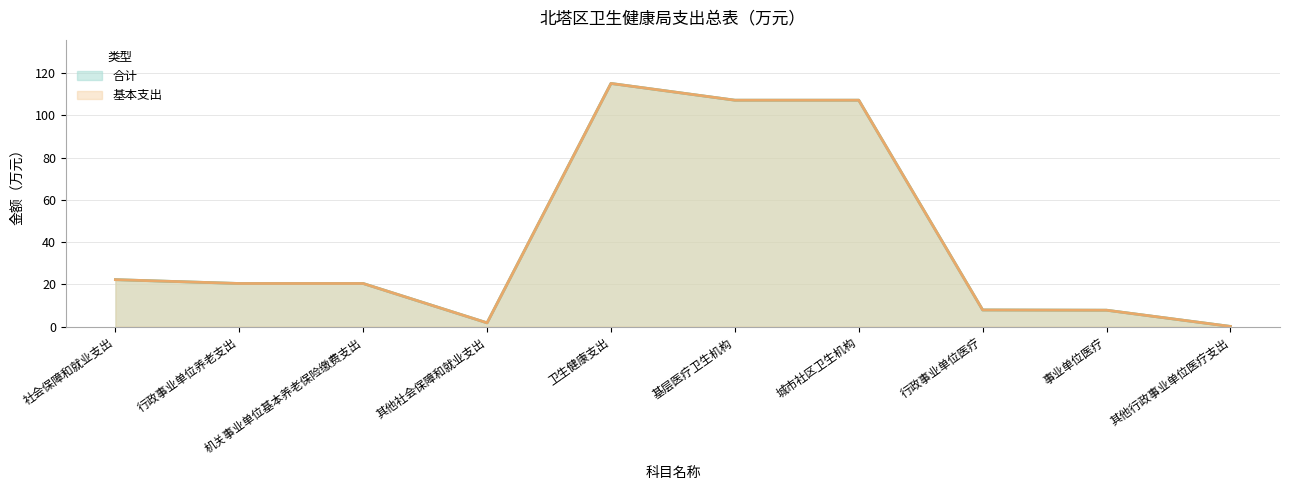

What is the sum of all 合计 values?

410.3